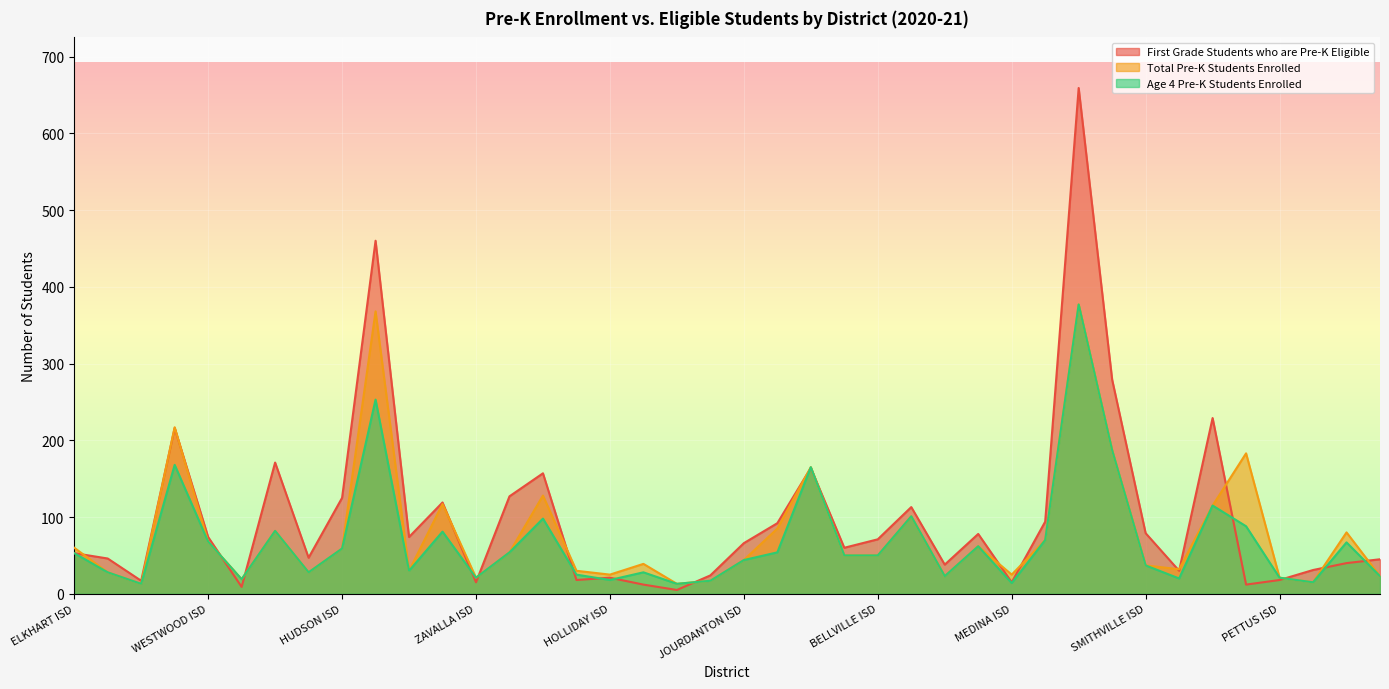

How many interior local valleys does the Age 4 Pre-K Students Enrolled series have?

11